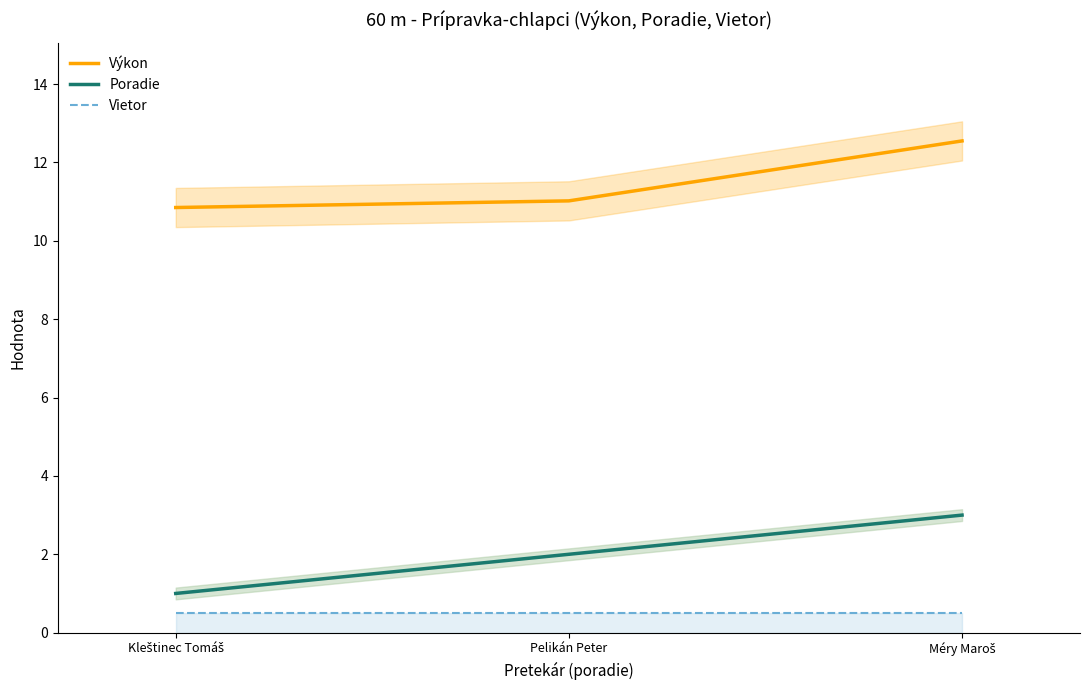

Count the Poradie values in the range 1 to 3.

3